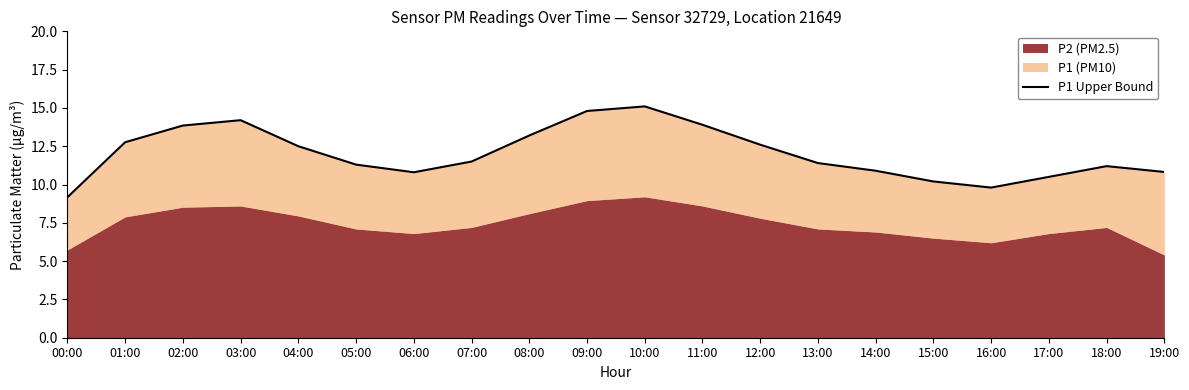

Which category has the highest value across all series?

10:00